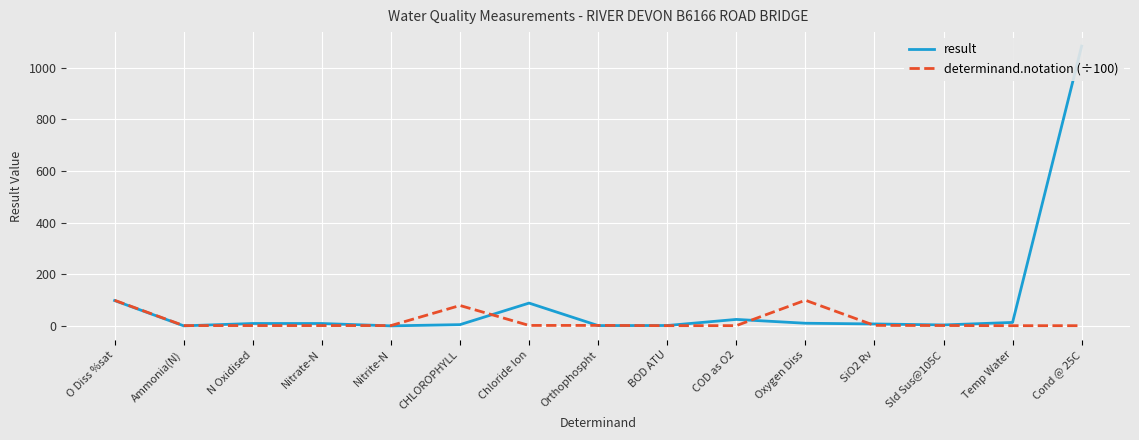

Which has a higher value, BOD ATU or SiO2 Rv?

SiO2 Rv